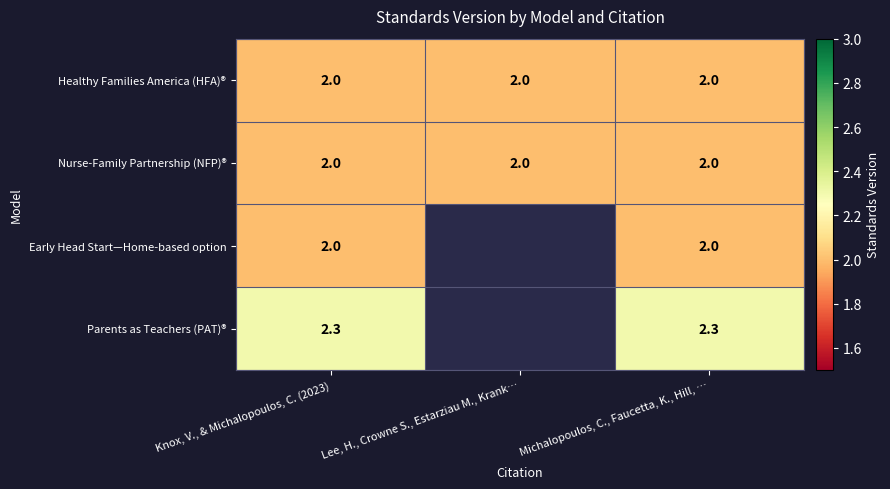

At how many categories does at least one series exceed 2?

2